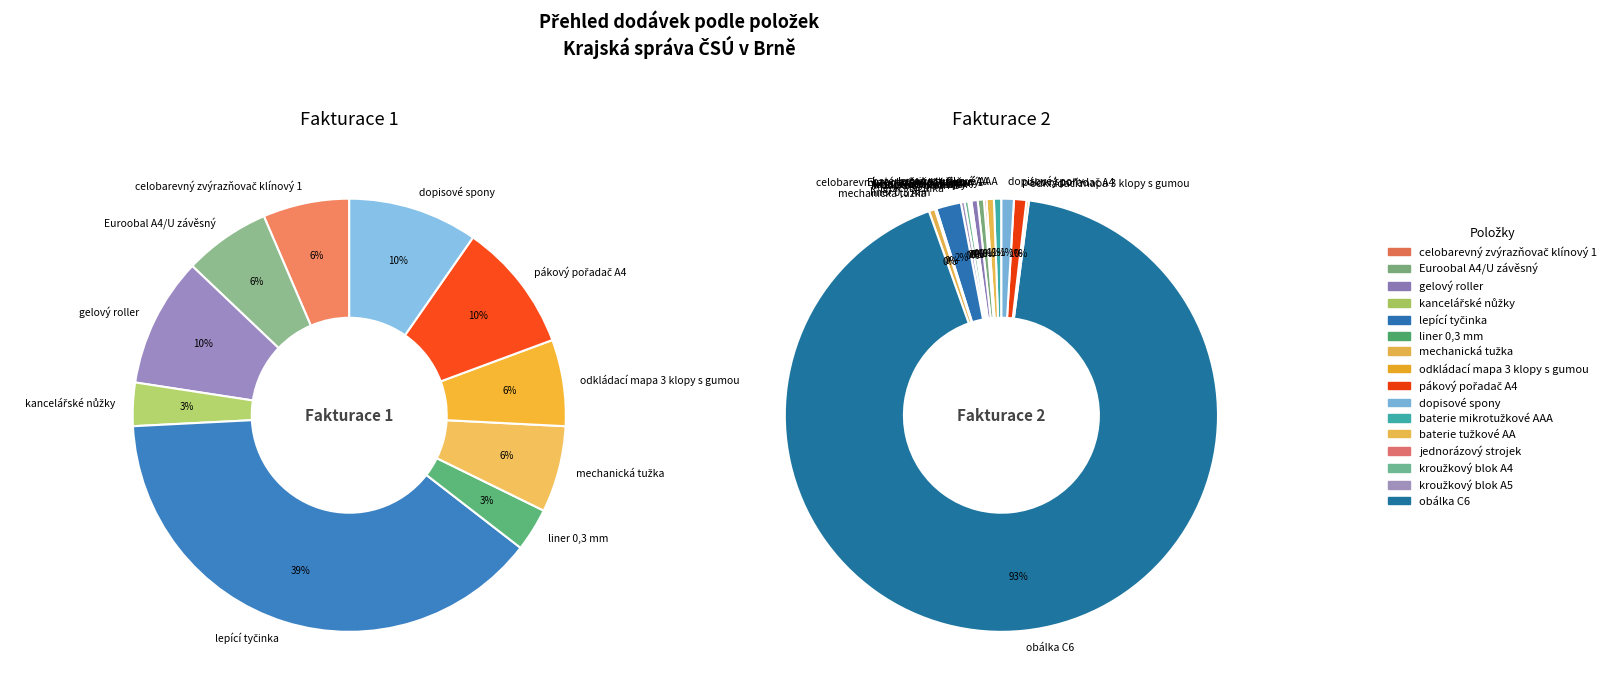

Does any single category account for the majority?

No